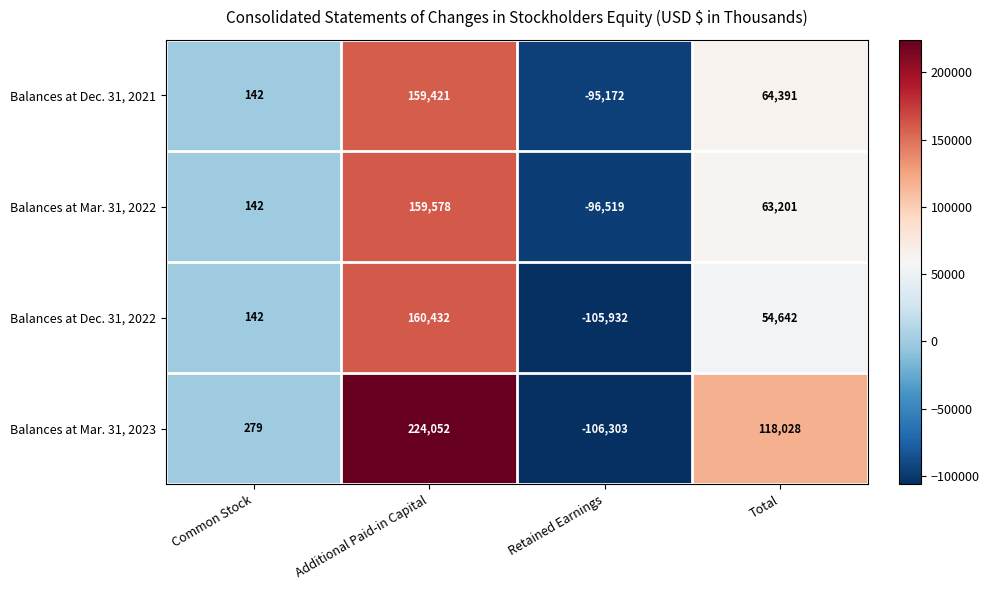

How many distinct data groups are displayed?

4